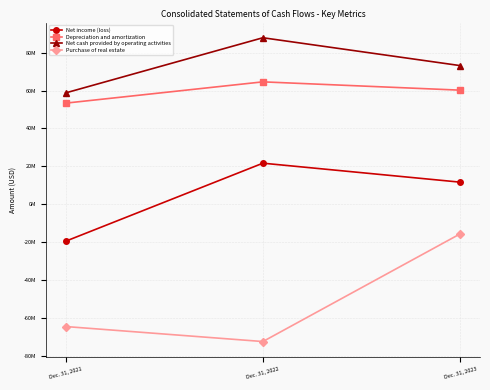

Read the Net cash provided by operating activities value at Dec. 31, 2021, to the nearest 10.

58764980